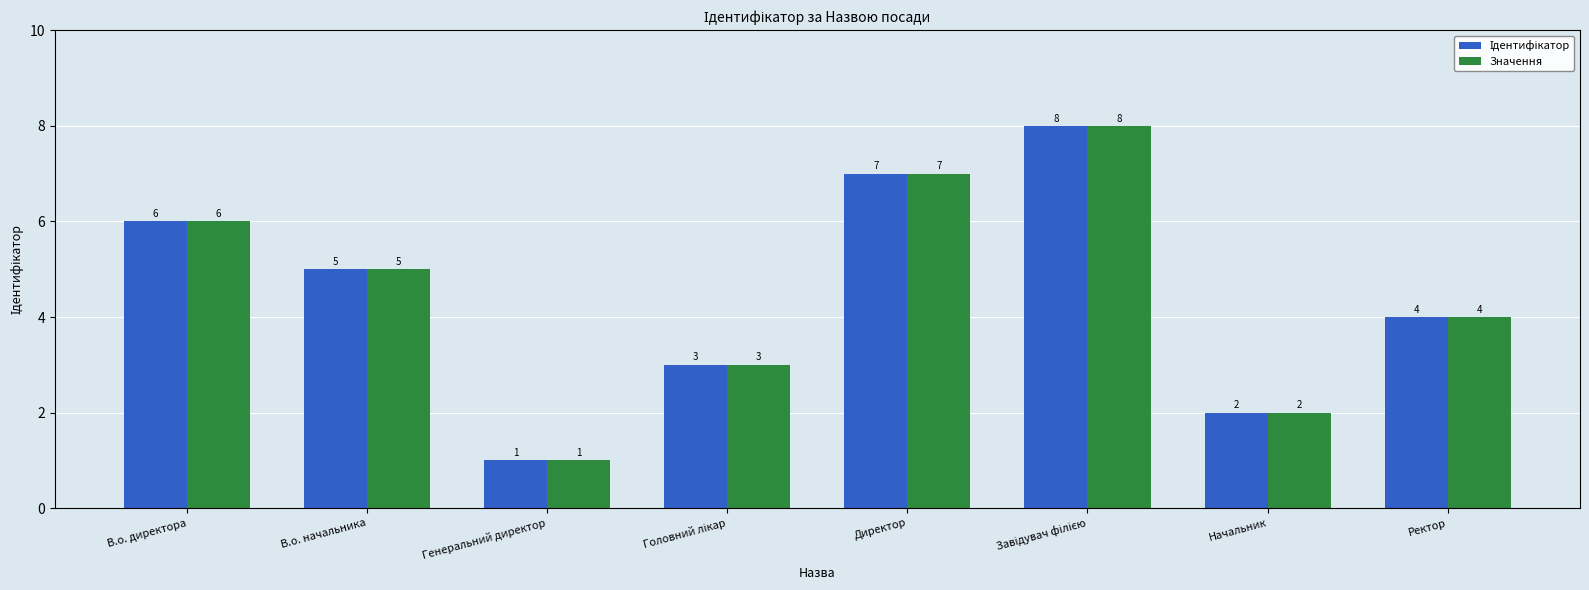

The value of Значення at Ректор is 4. True or false?

True